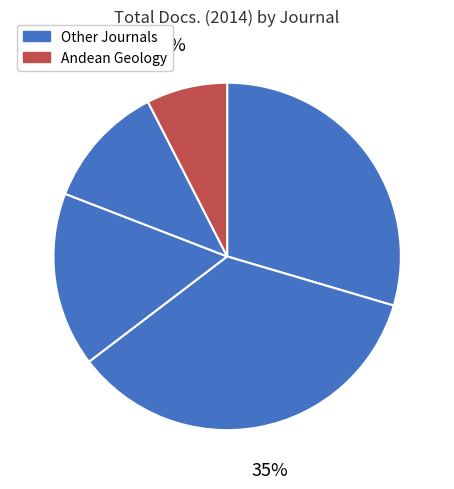

How many slices are in this pie chart?

5